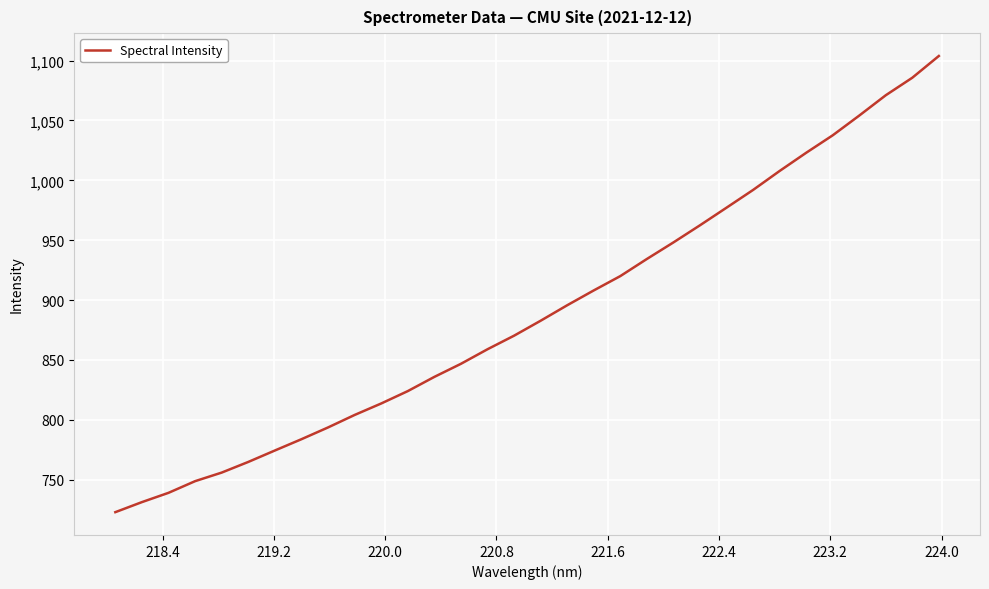

What is the minimum value shown in the chart?

722.9